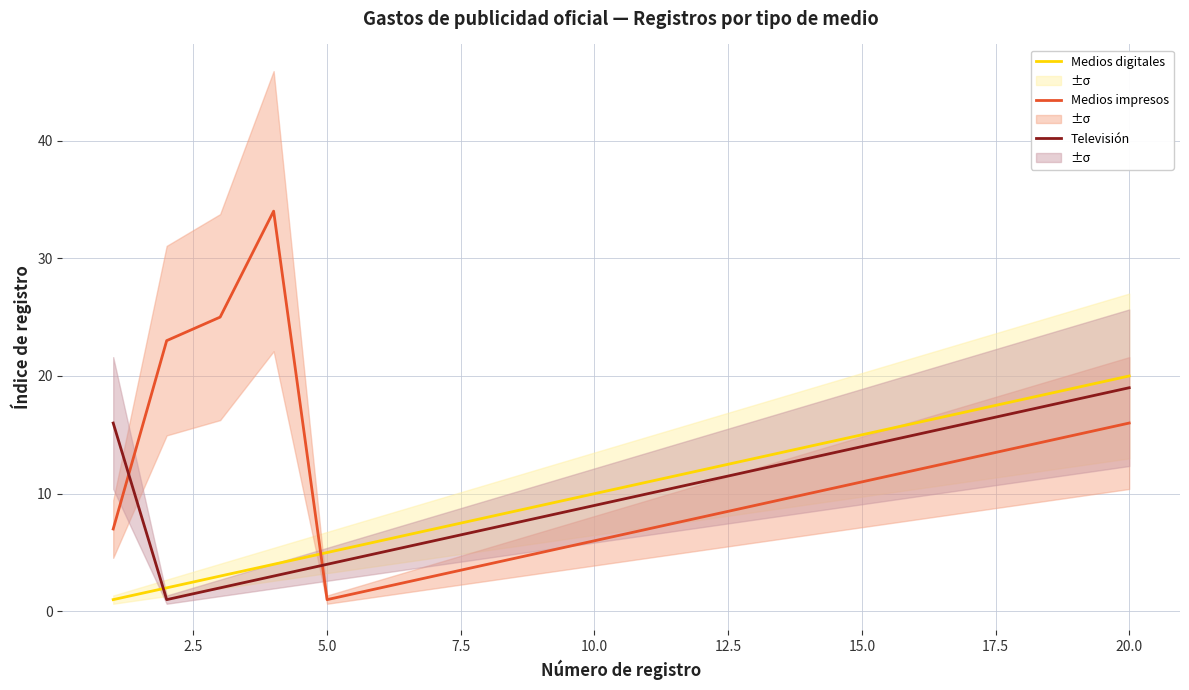

How many data points does each series have?

20